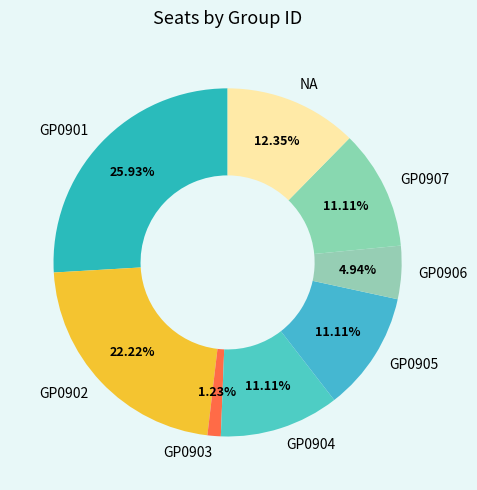

The GP0901 slice represents 26% of the pie. True or false?

True